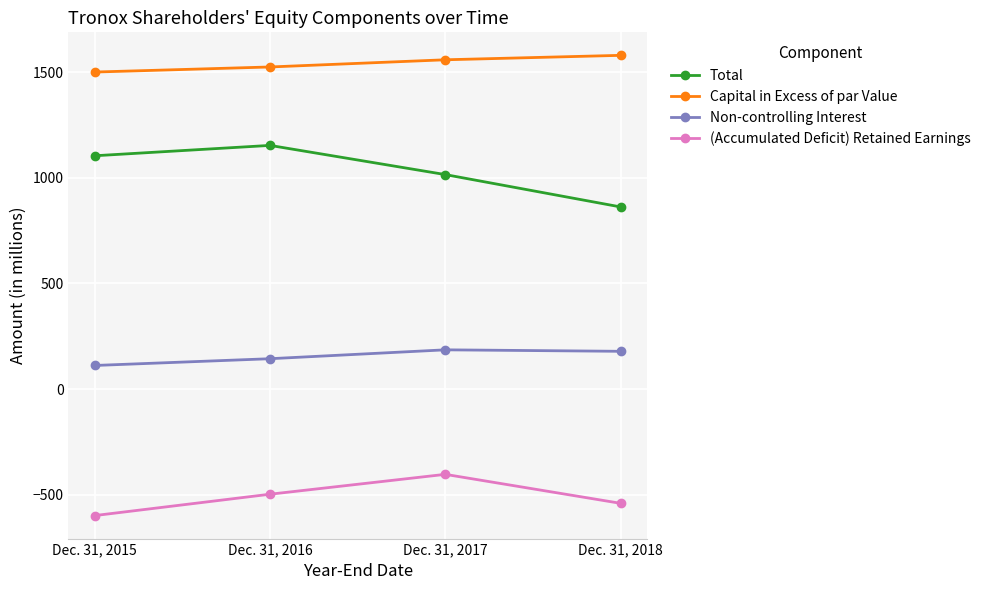

True or false: (Accumulated Deficit) Retained Earnings and Non-controlling Interest cross at least once.

False